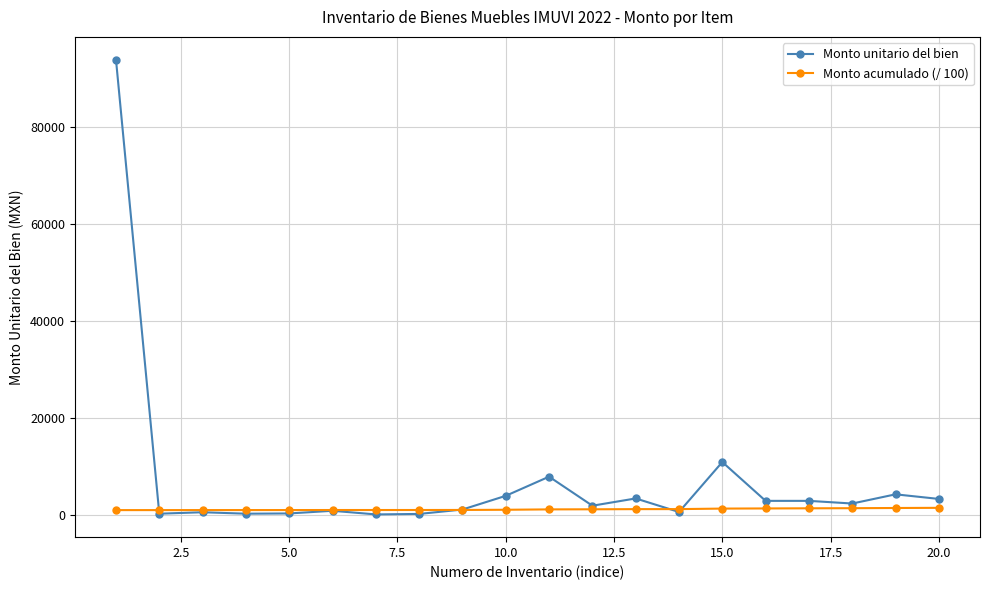

Which series has the largest total across all categories?

Monto unitario del bien